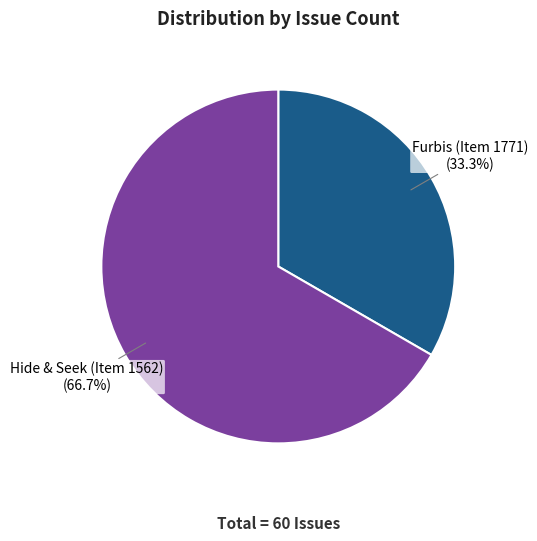

Which category accounts for the majority?

Hide & Seek (Item 1562)